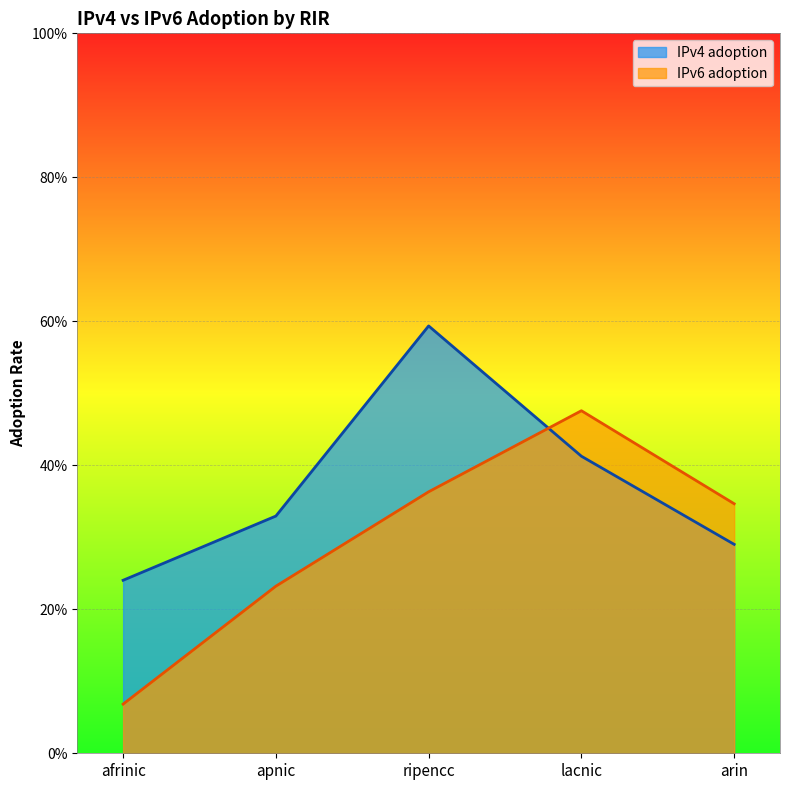

How many interior local peaks does the IPv6 adoption series have?

1